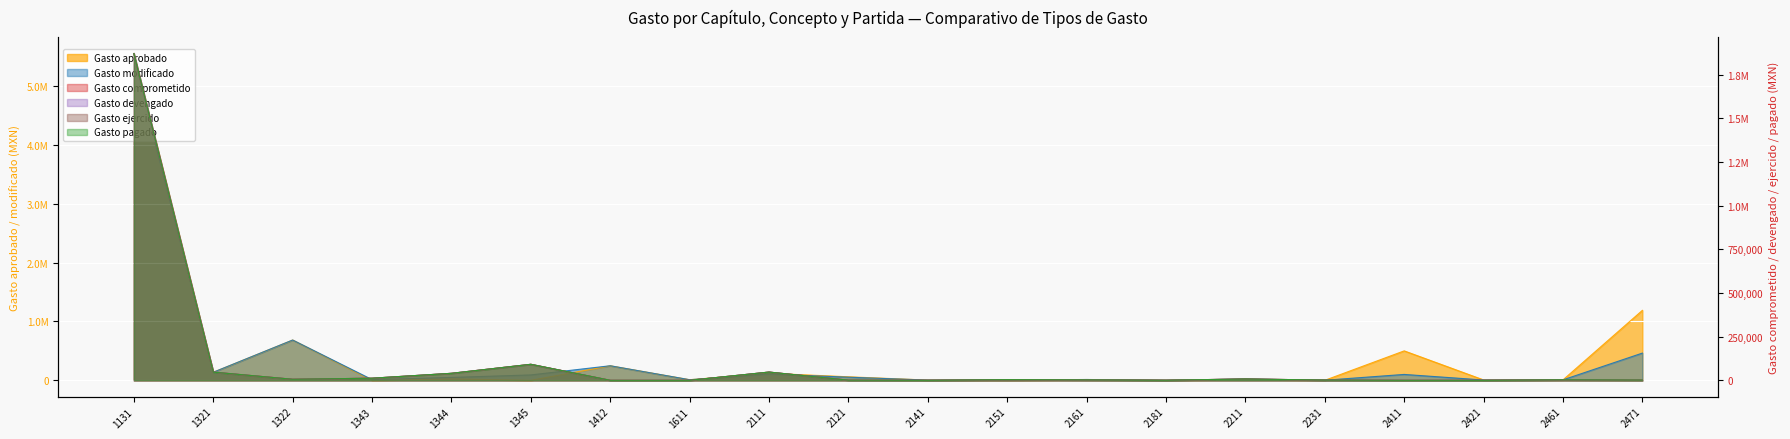

Reading left to right, list all the values displayed in this chart.

Gasto aprobado: 5550190.0	136854.0	684270.0	0.0	24000.0	0.0	247158.0	10000.0	119330.0	59693.0	3800.0	0.0	13210.0	0.0	15974.0	0.0	500000.0	6300.0	7350.0	1188000.0
Gasto modificado: 5456275.0	136854.0	684270.0	12000.0	49050.0	91635.0	247158.0	10000.0	107517.3	52929.0	3909.0	3735.2	13840.5	492.0	20727.9	1412.0	100000.0	5186.7	7915.1	462268.7
Gasto comprometido: 1870649.0	46783.9	5917.8	12000.0	40050.0	91635.0	0.0	0.0	47220.6	759.1	109.0	3735.2	2381.8	492.0	7640.9	1412.0	0.0	0.0	2846.5	1481.1
Gasto devengado: 1870649.0	46783.9	5917.8	12000.0	40050.0	91635.0	0.0	0.0	47220.6	759.1	109.0	3735.2	2381.8	492.0	7640.9	1412.0	0.0	0.0	2846.5	1481.1
Gasto ejercido: 1870649.0	46783.9	5917.8	12000.0	40050.0	91635.0	0.0	0.0	47220.6	759.1	109.0	3735.2	2381.8	492.0	7640.9	1412.0	0.0	0.0	2846.5	1481.1
Gasto pagado: 1870649.0	46783.9	5917.8	12000.0	40050.0	91635.0	0.0	0.0	47220.6	759.1	109.0	3735.2	2381.8	492.0	7640.9	1412.0	0.0	0.0	2846.5	1481.1